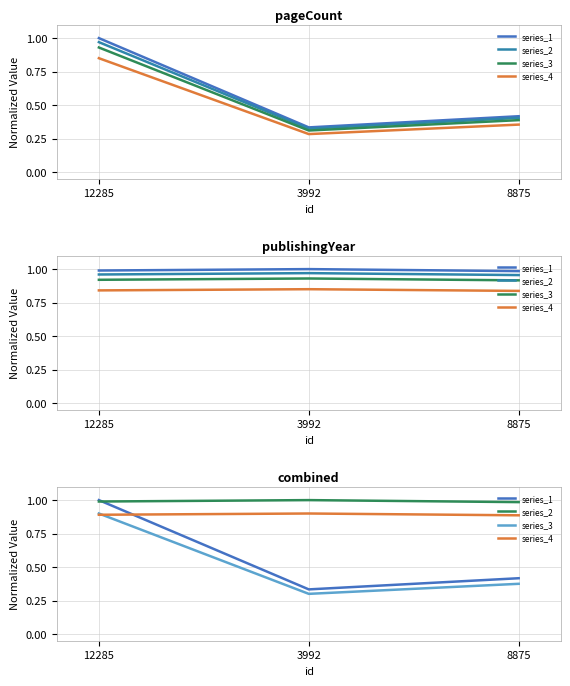

Reading left to right, list all the values displayed in this chart.

series_1: 12285=1.0	3992=0.3	8875=0.4
series_2: 12285=1.0	3992=1.0	8875=1.0
series_3: 12285=0.9	3992=0.3	8875=0.4
series_4: 12285=0.9	3992=0.9	8875=0.9